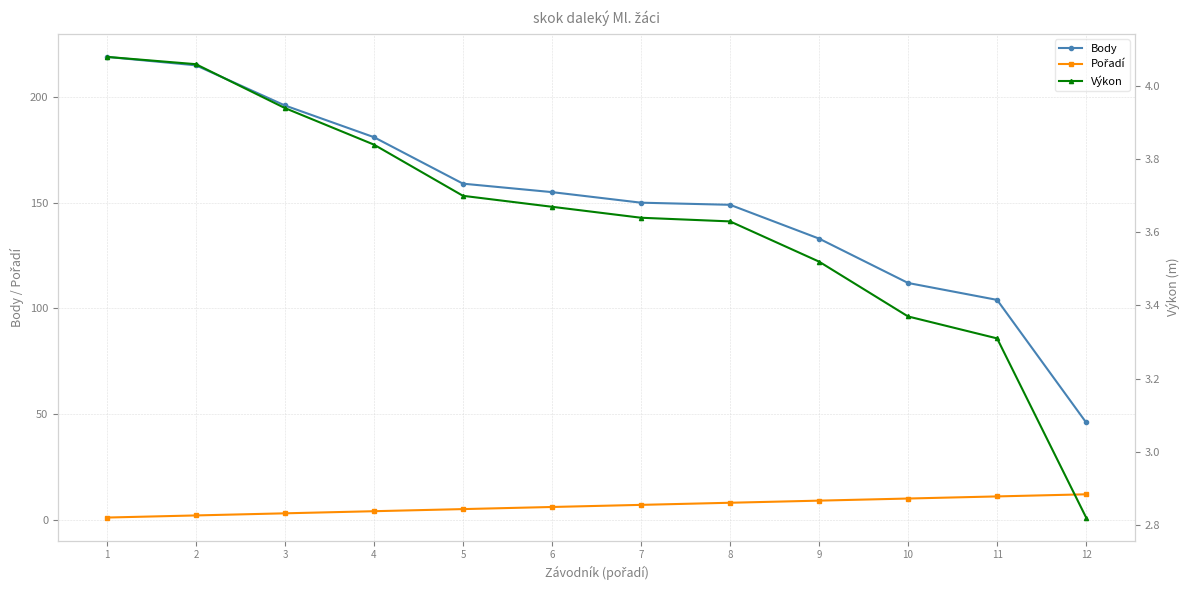

What are all the series names shown in the legend?

Body, Pořadí, Výkon